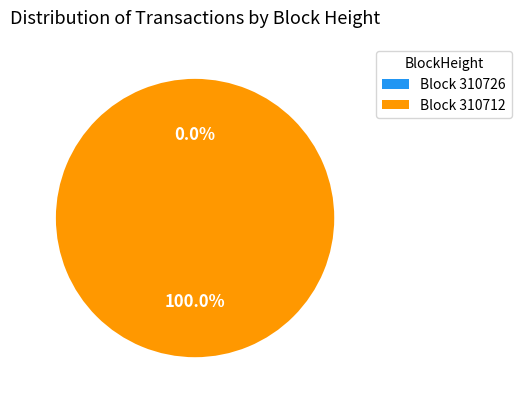

How many slices are in this pie chart?

2